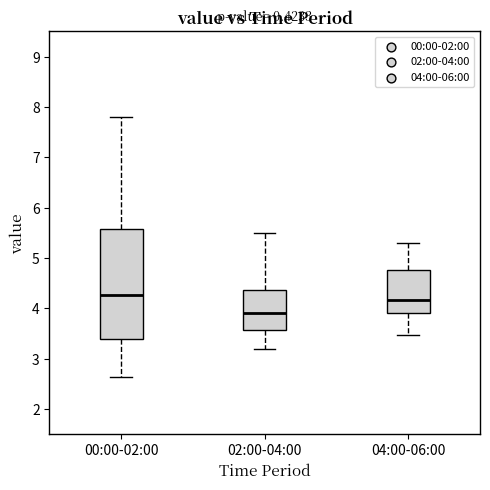

Where is the lower edge of the box for 04:00-06:00 on the y-axis? The values are not printed on the chart, so give them approximately, as read against the axis.

3.9